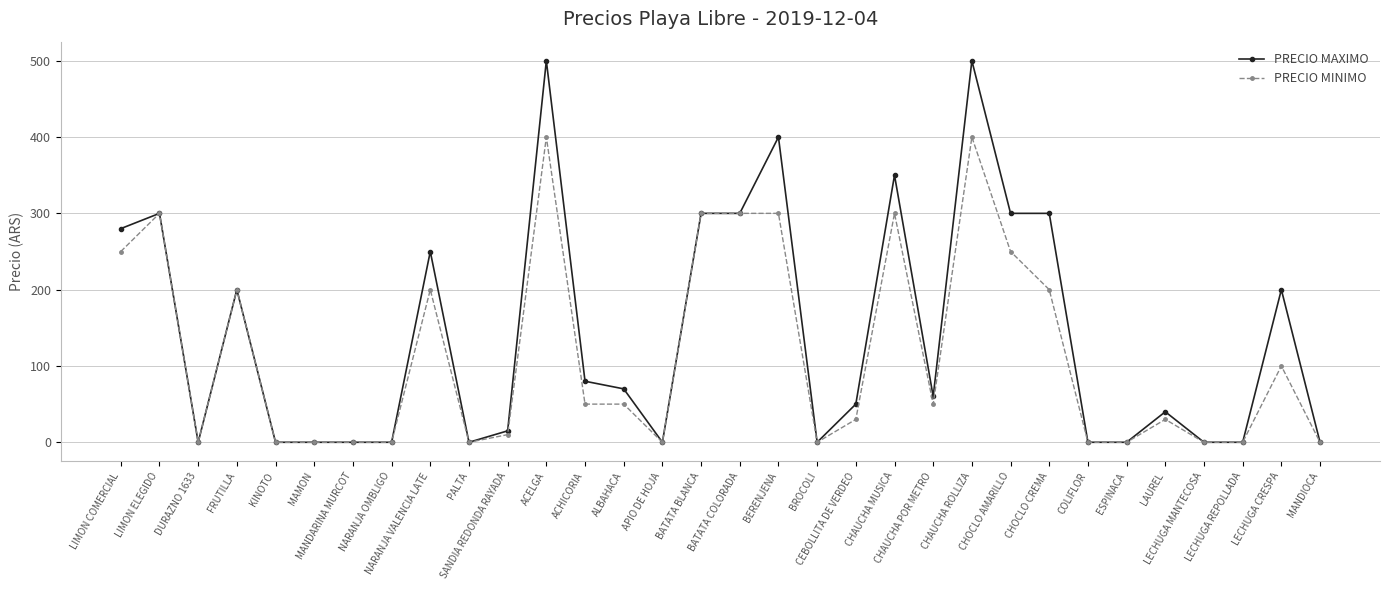

Which series has the widest spread of values?

PRECIO MAXIMO